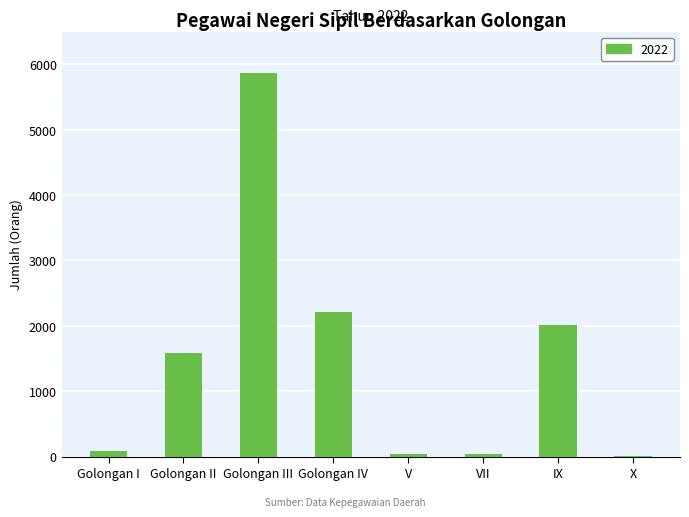

What is the sum of all values?

11843